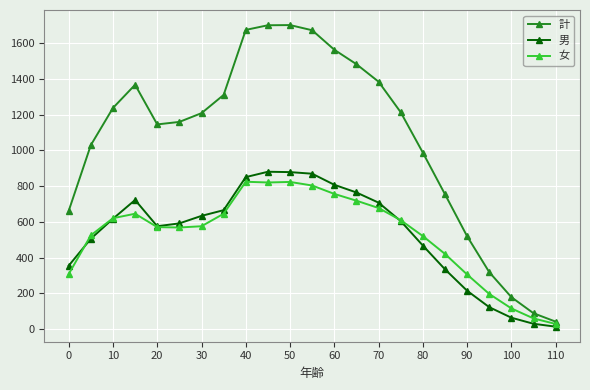

Is this an area chart (filled region under the line)?

No